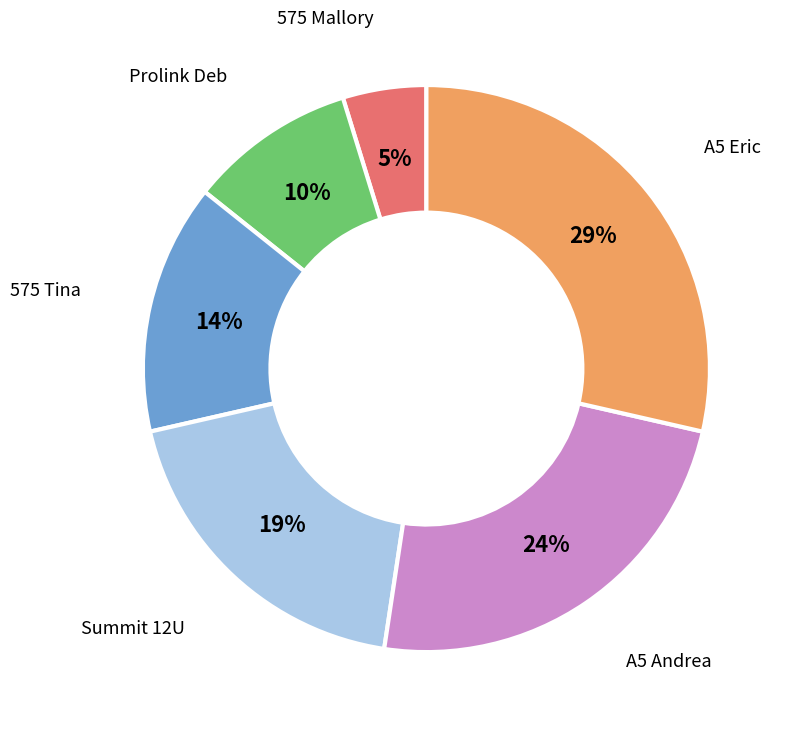

To the nearest percent, what is the average slice percentage?

17%